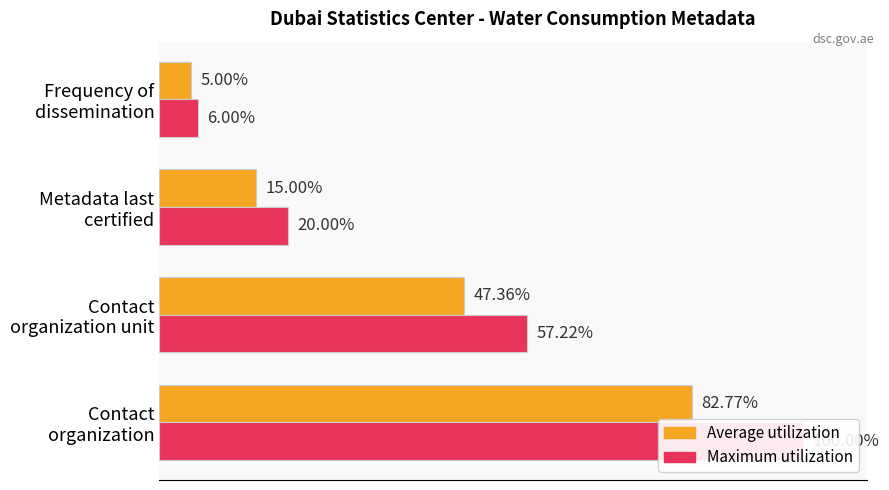

Reading left to right, what are all the values shown in this chart?

Average utilization: 82.8	47.4	15.0	5.0
Maximum utilization: 100.0	57.2	20.0	6.0